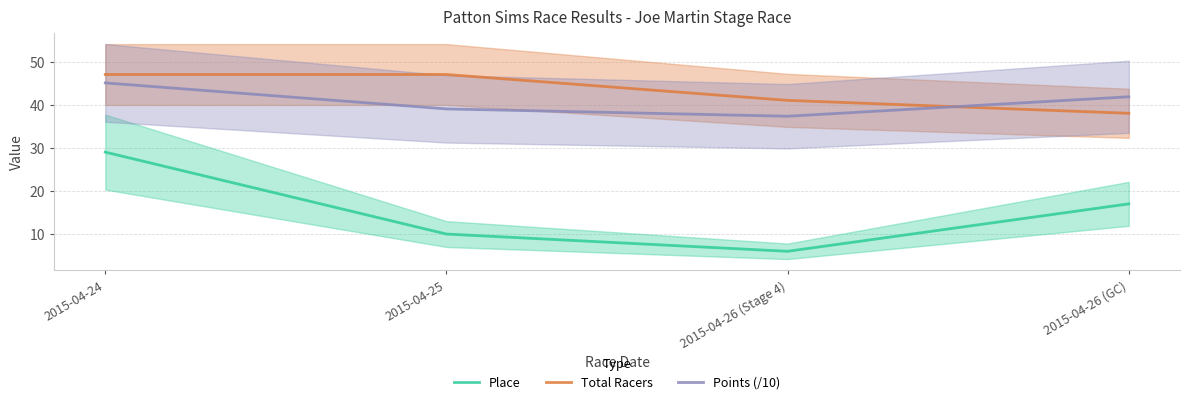

What are all the series names shown in the legend?

Place, Total Racers, Points (/10)